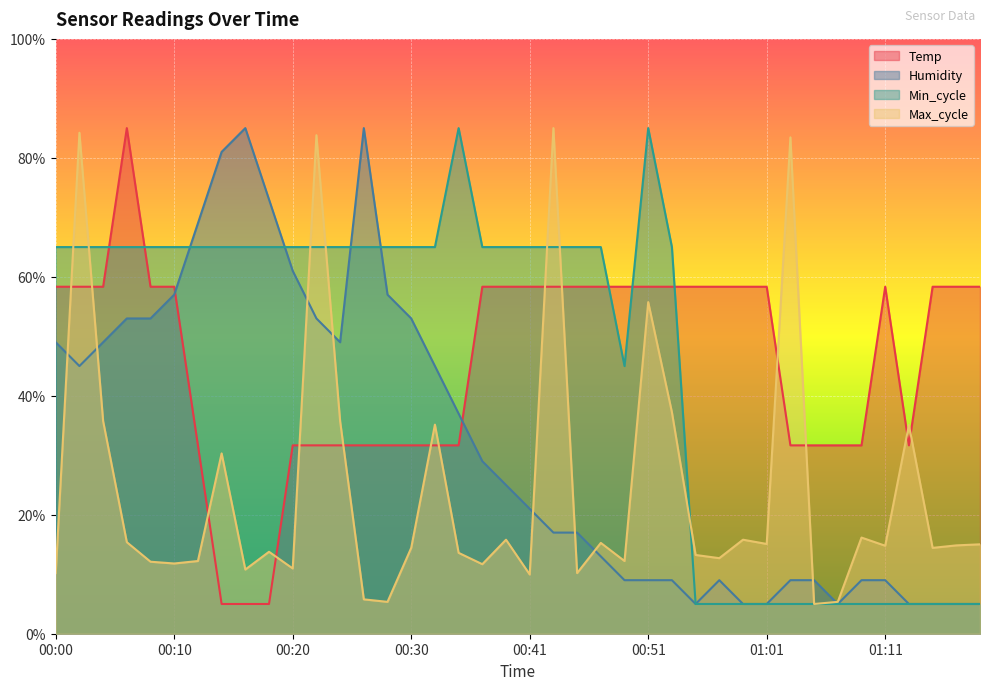

Between 00:22 and 01:01, which series saw the biggest shift?

Max_cycle